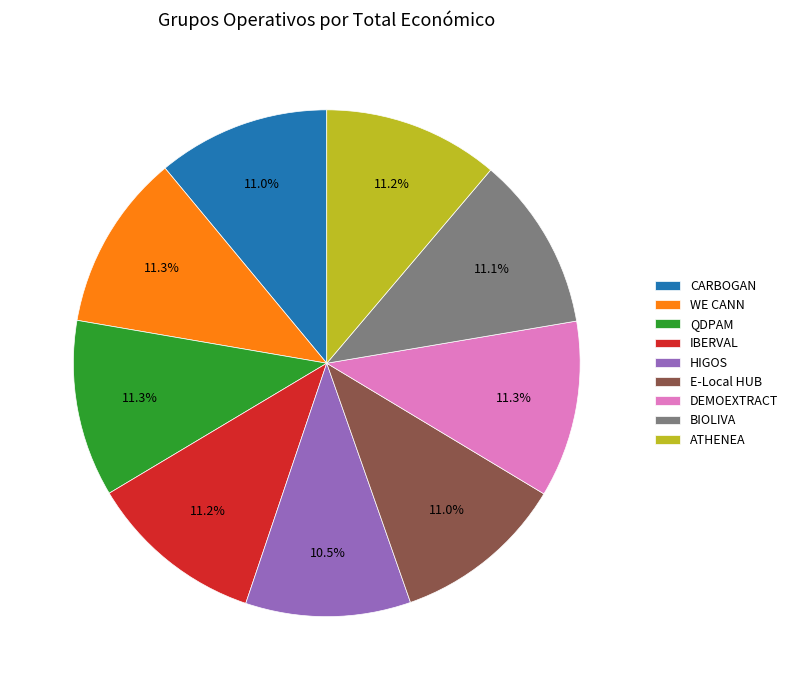

Is it true that BIOLIVA is 19% of the pie?

False